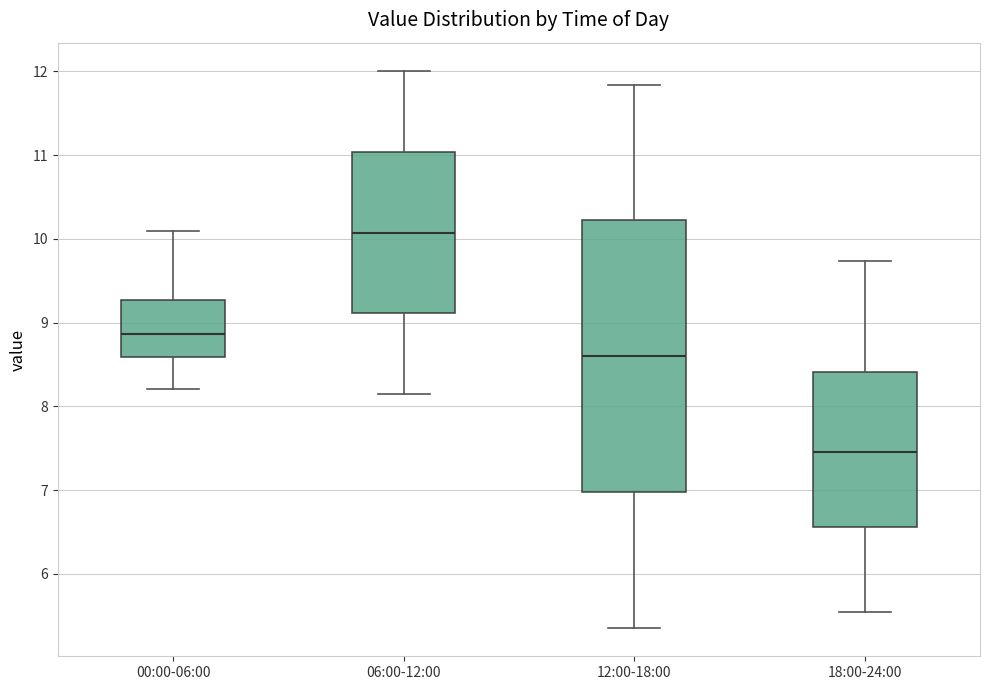

Where does the median line of the box for 06:00-12:00 sit on the y-axis? The values are not printed on the chart, so give them approximately, as read against the axis.

10.1